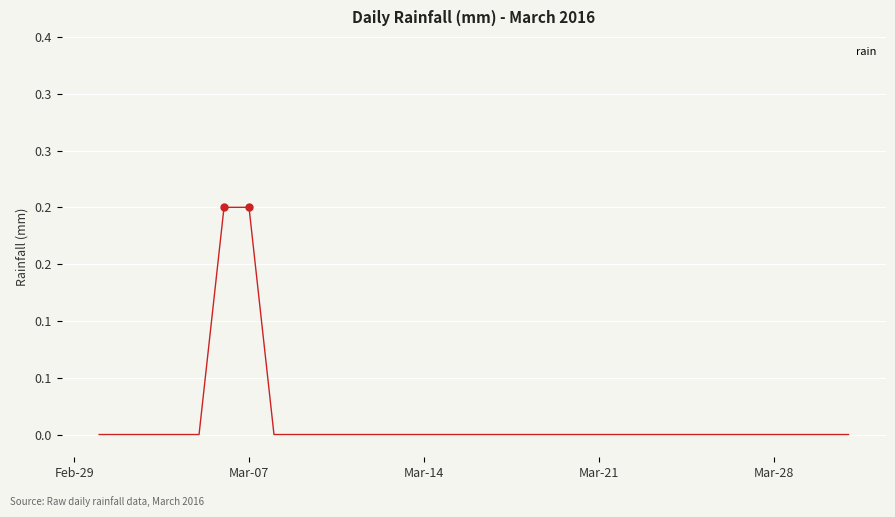

Does the chart display data point markers on the line(s)?

No